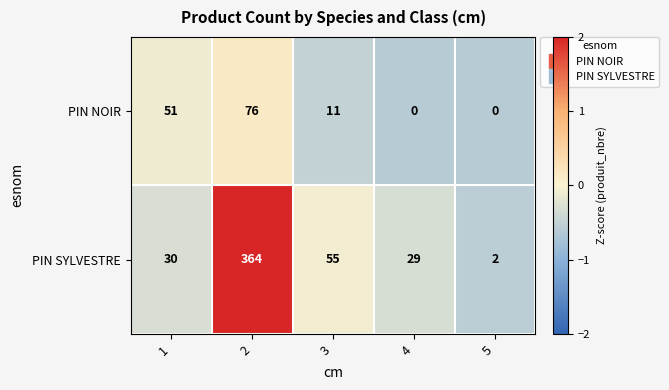

How many distinct data groups are displayed?

2